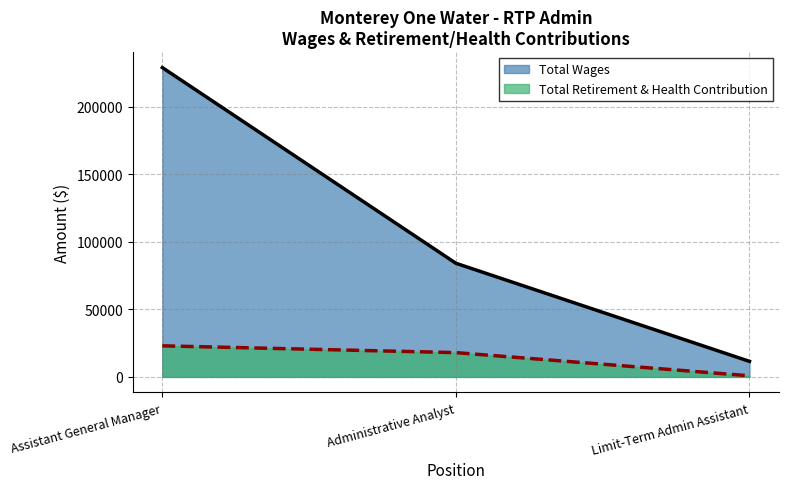

What is the average value of the Total Wages series?

108165